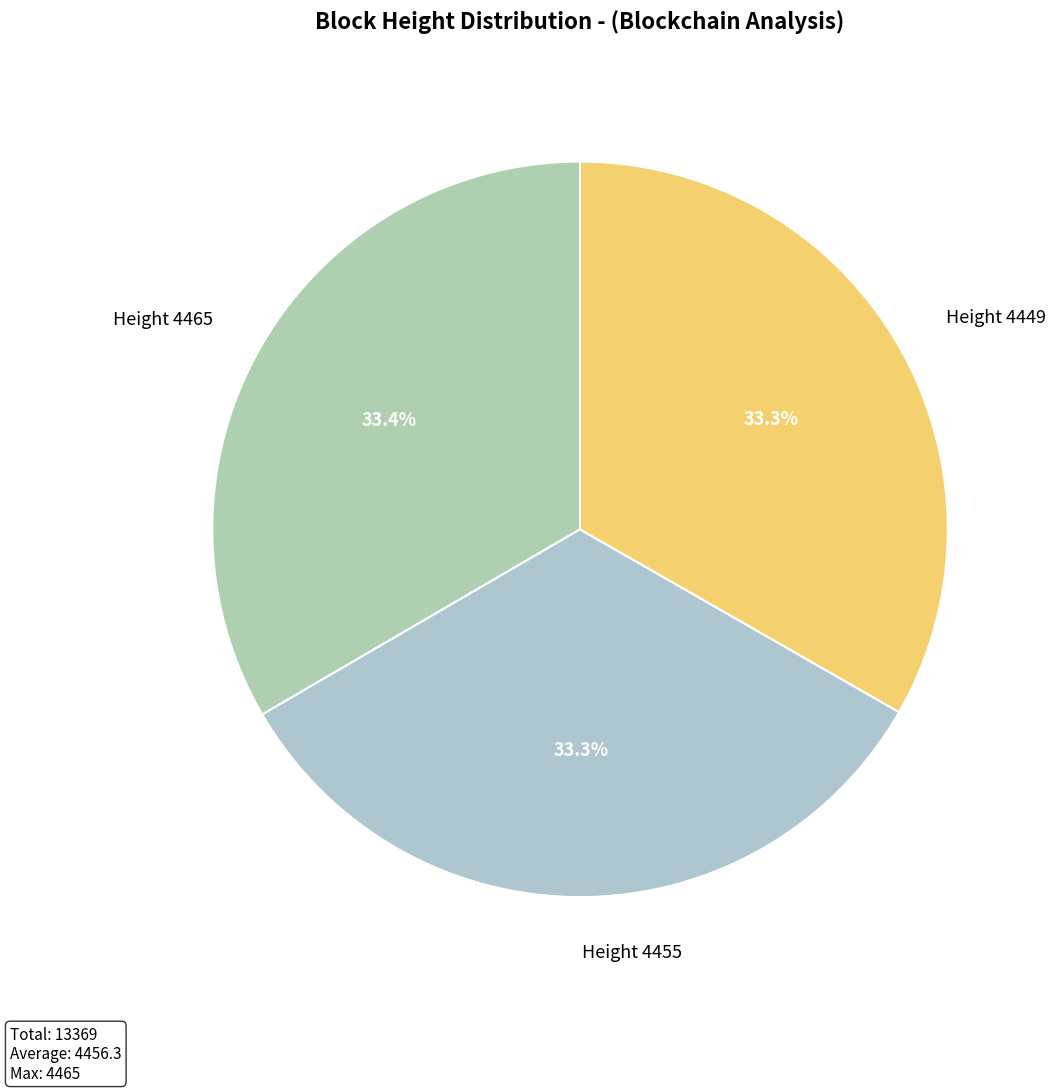

Does Height 4449 account for over 50% of the chart?

No